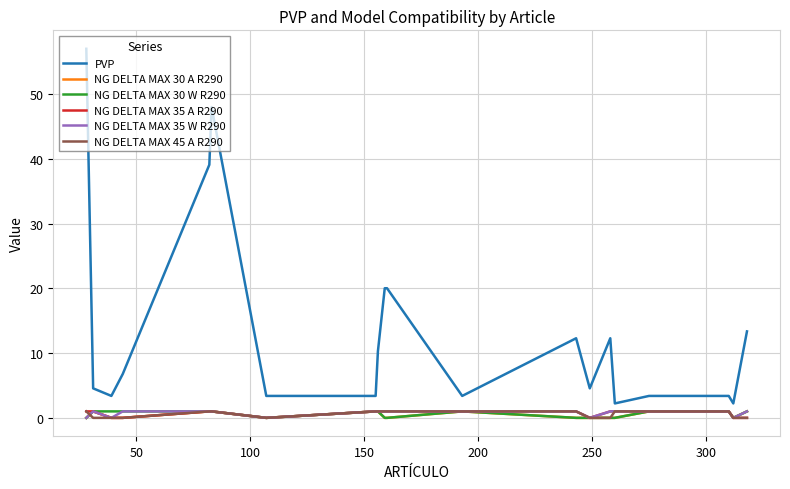

Which series has the widest spread of values?

PVP